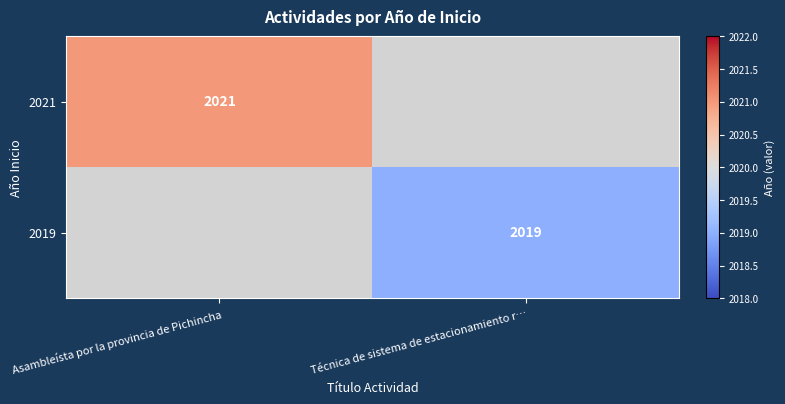

True or false: 2021 has a value of 3491 at Asambleísta por la provincia de Pichincha.

False